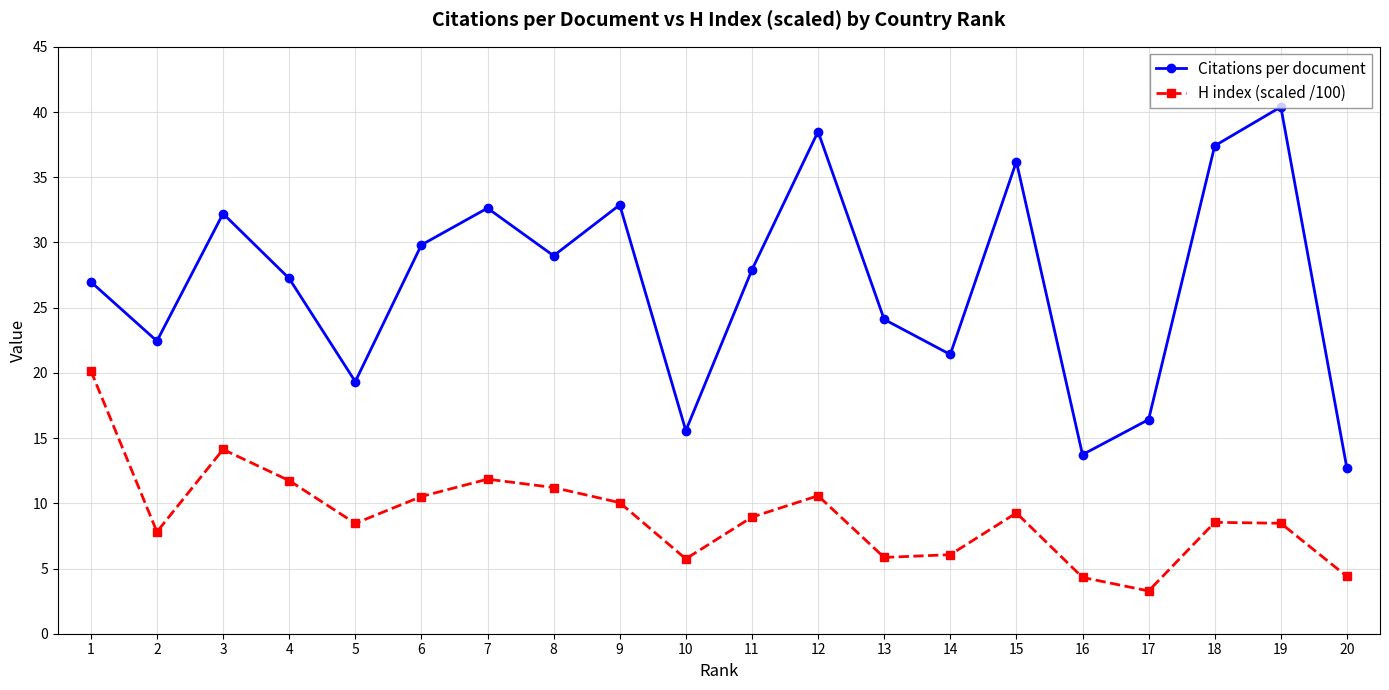

What are all the series names shown in the legend?

Citations per document, H index (scaled /100)